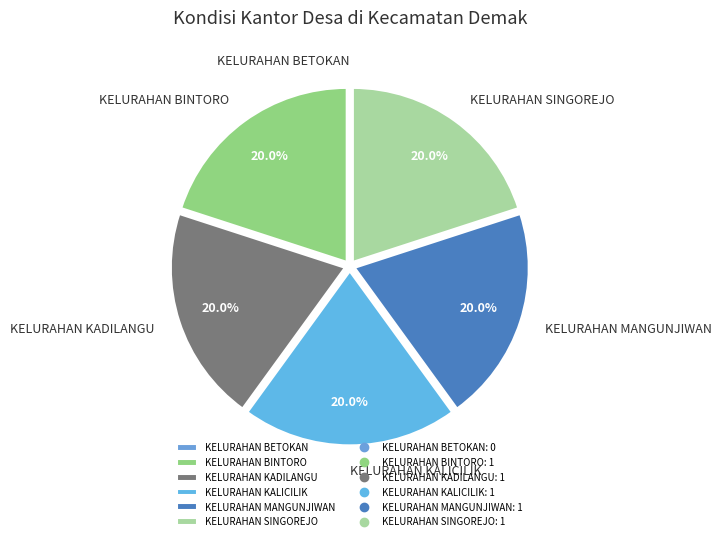

Does any single category account for the majority?

No